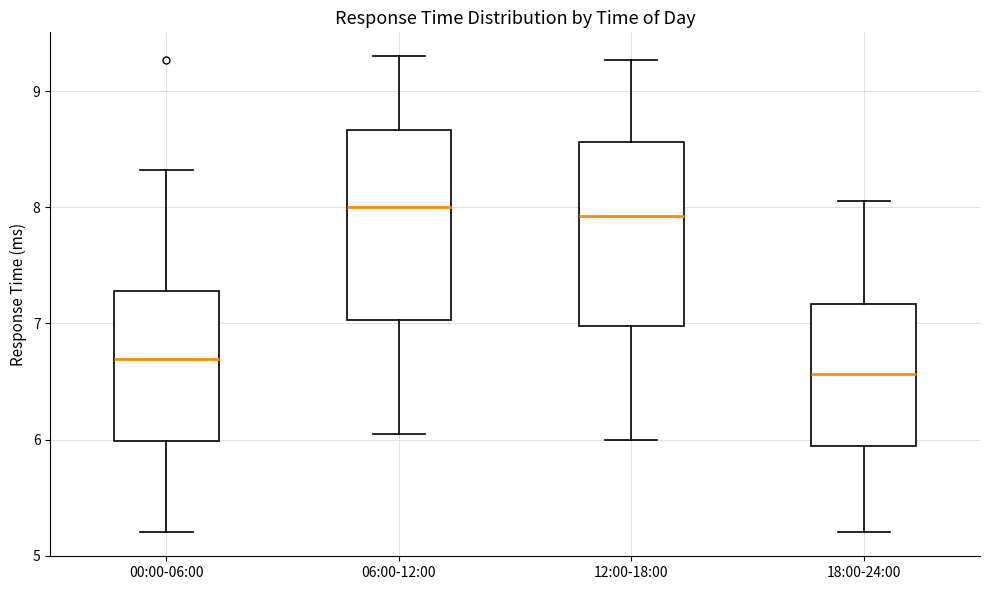

Reading left to right, read every box against the y-axis: the position of its median line, the range the box covers, and the ends of its whiskers. The values are not printed on the chart, so give them approximately, as read against the axis.

00:00-06:00: median 6.7, box 6.0 to 7.3, whiskers 5.2 to 8.3
06:00-12:00: median 8.0, box 7.0 to 8.7, whiskers 6.1 to 9.3
12:00-18:00: median 7.9, box 7.0 to 8.6, whiskers 6.0 to 9.3
18:00-24:00: median 6.6, box 5.9 to 7.2, whiskers 5.2 to 8.1